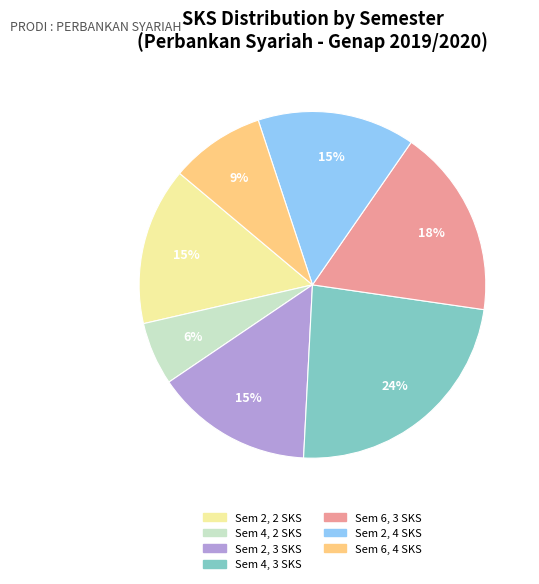

Is it true that Sem 6, 4 SKS is 9% of the pie?

True